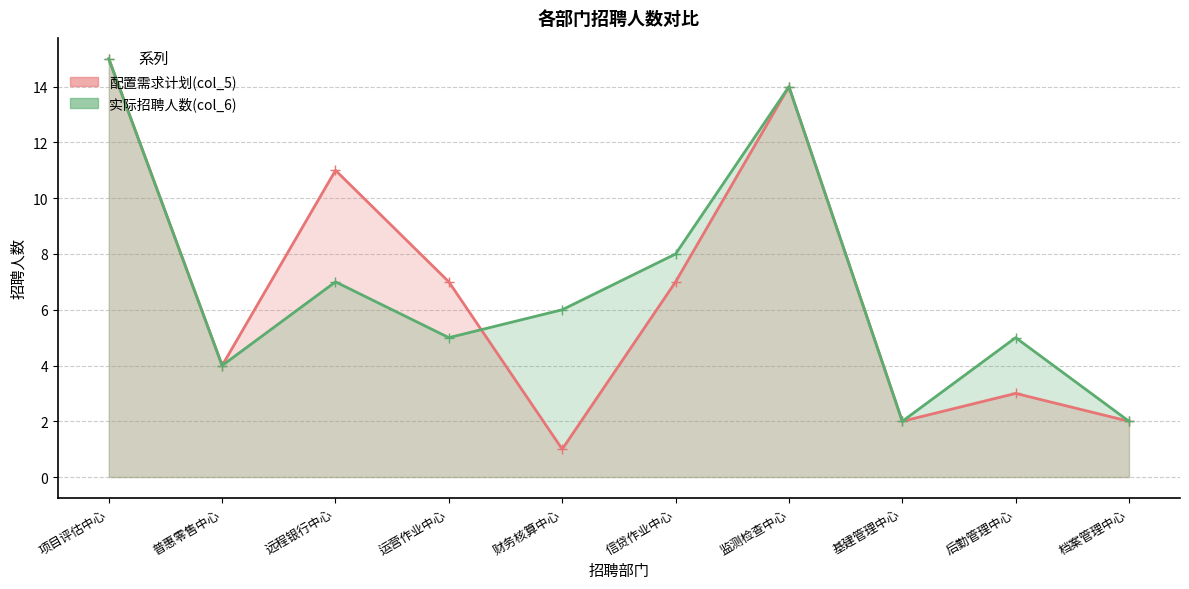

Reading left to right, extract all data points from this chart.

配置需求计划(col_5): 项目评估中心=15	普惠零售中心=4	远程银行中心=11	运营作业中心=7	财务核算中心=1	信贷作业中心=7	监测检查中心=14	基建管理中心=2	后勤管理中心=3	档案管理中心=2
实际招聘人数(col_6): 项目评估中心=15	普惠零售中心=4	远程银行中心=7	运营作业中心=5	财务核算中心=6	信贷作业中心=8	监测检查中心=14	基建管理中心=2	后勤管理中心=5	档案管理中心=2